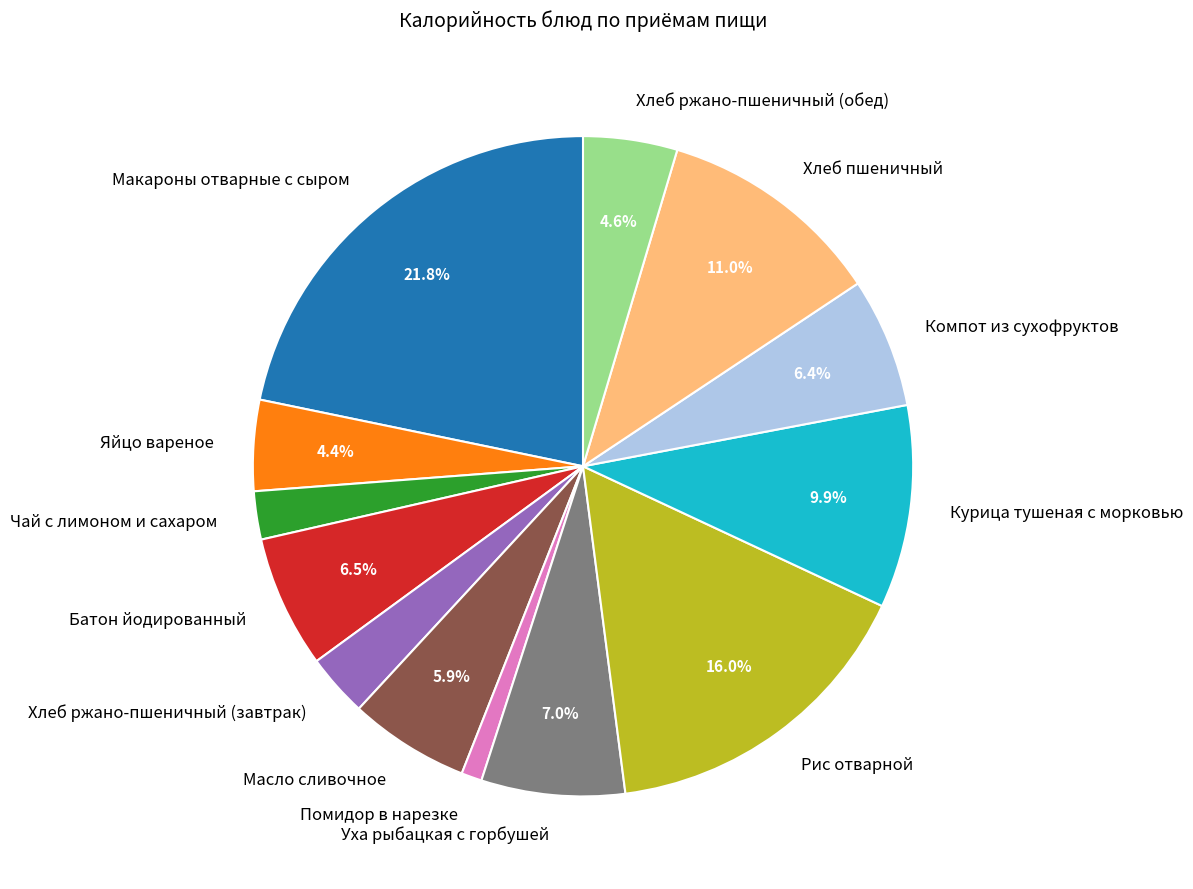

To the nearest percent, what is the difference between the largest and smallest slice percentages?

21%